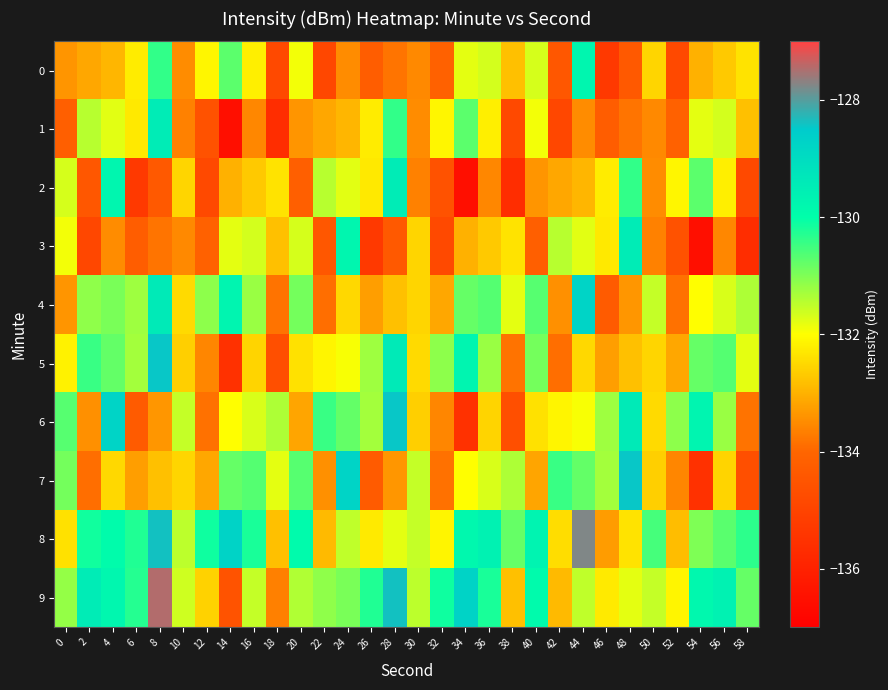

What is the difference between the highest and lowest values at 50?

3.1